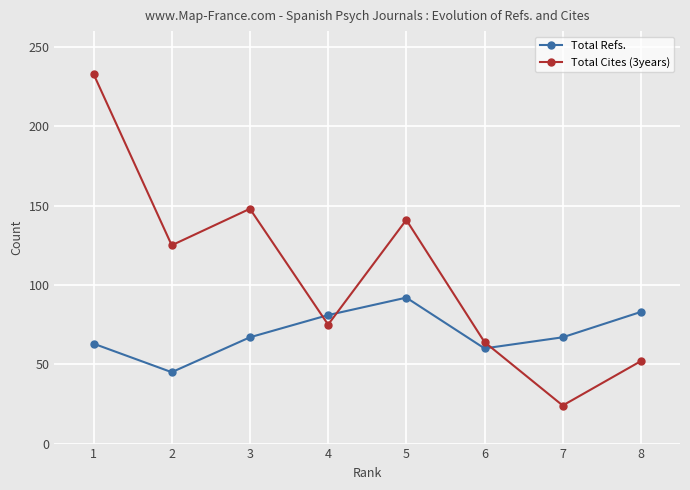

Which series has the largest range (max minus min)?

Total Cites (3years)